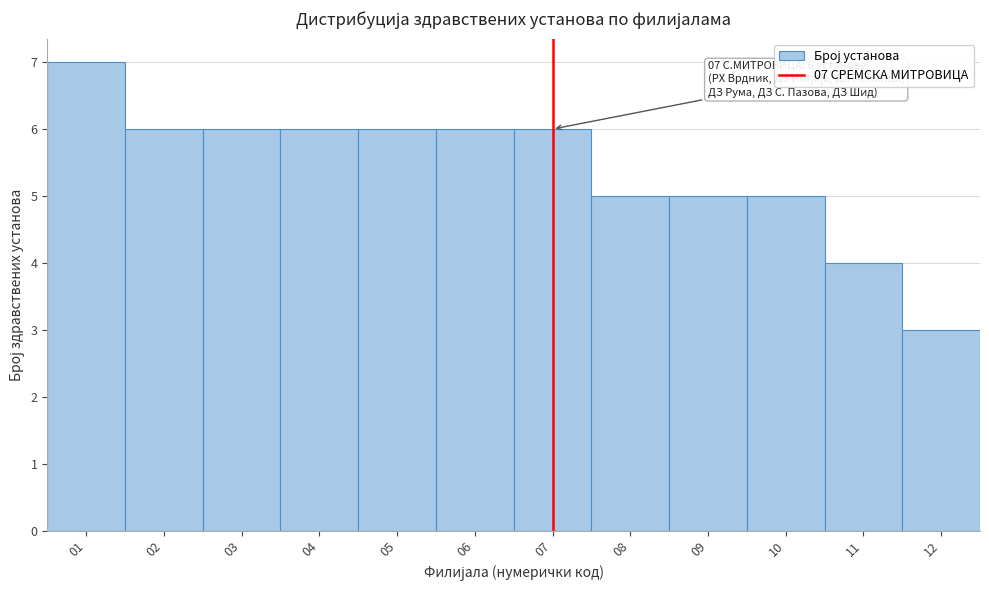

Over which range of the x-axis is the bar tallest?

0.5 to 1.5